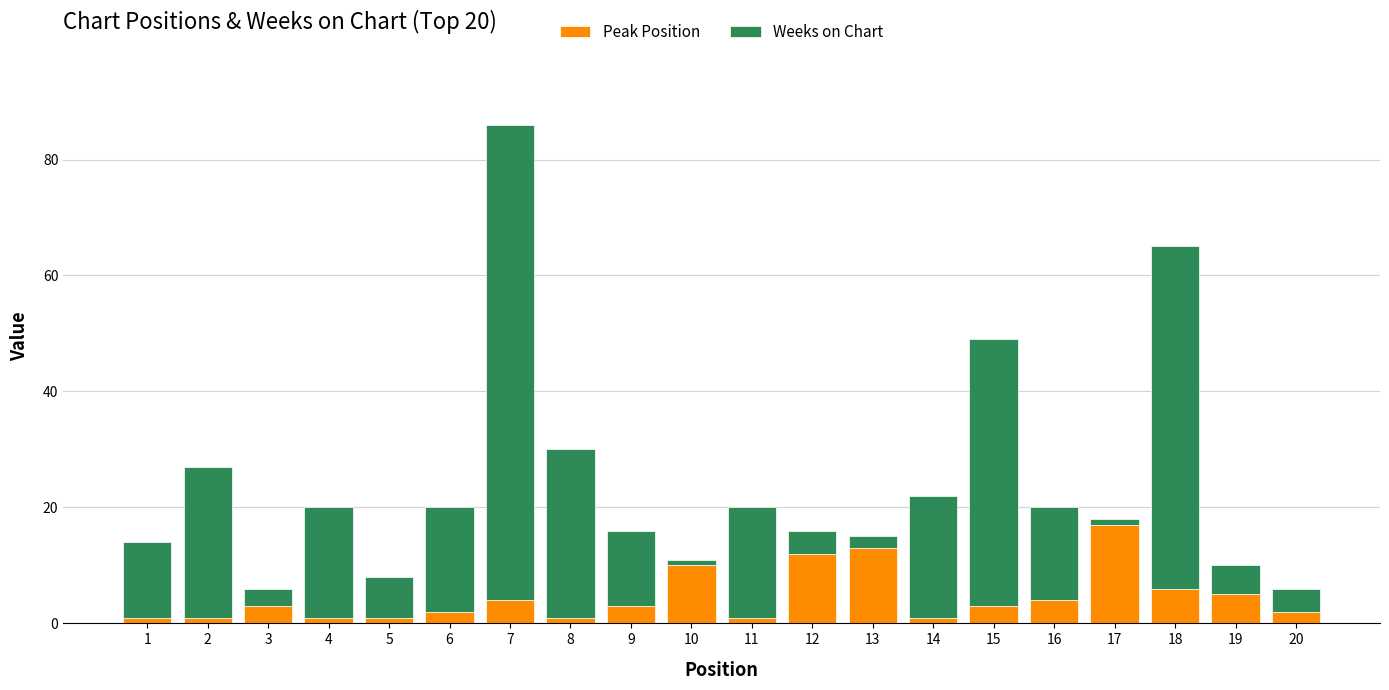

At which category is the sum across all series the highest?

7